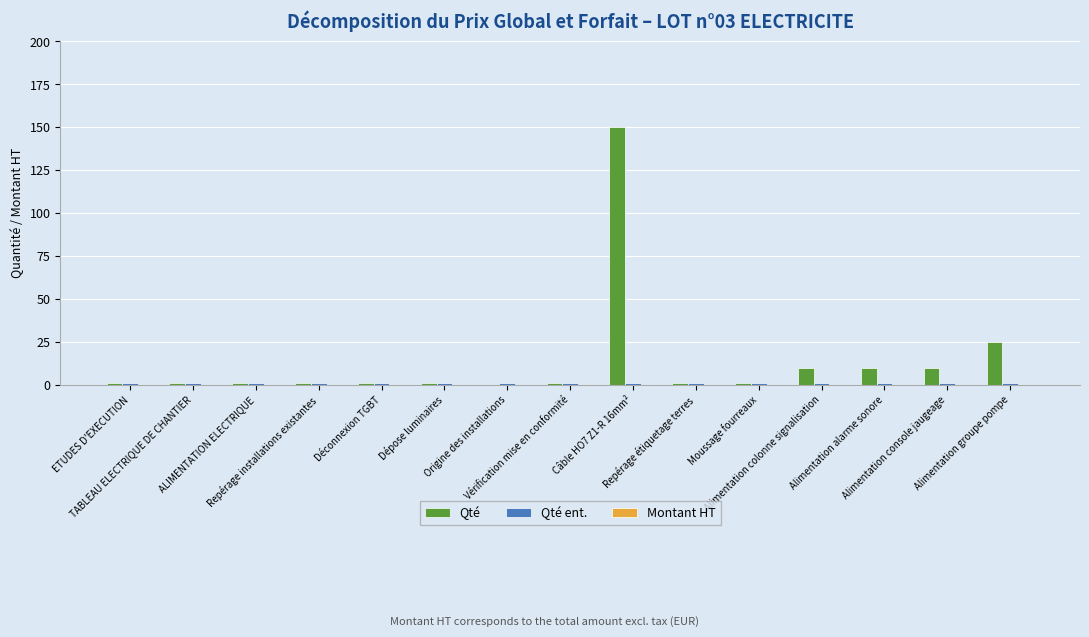

What is the spread (max minus min) of values at Repérage étiquetage terres?

0